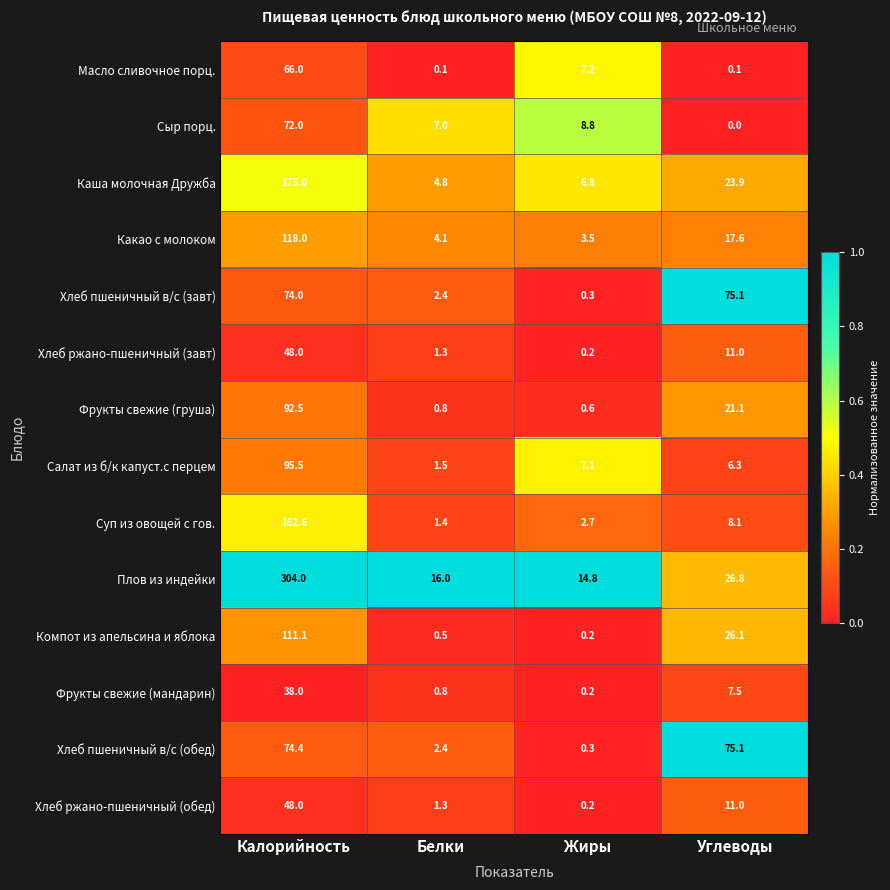

Rank the categories by Сыр порц. value from highest to lowest.

Калорийность, Жиры, Белки, Углеводы